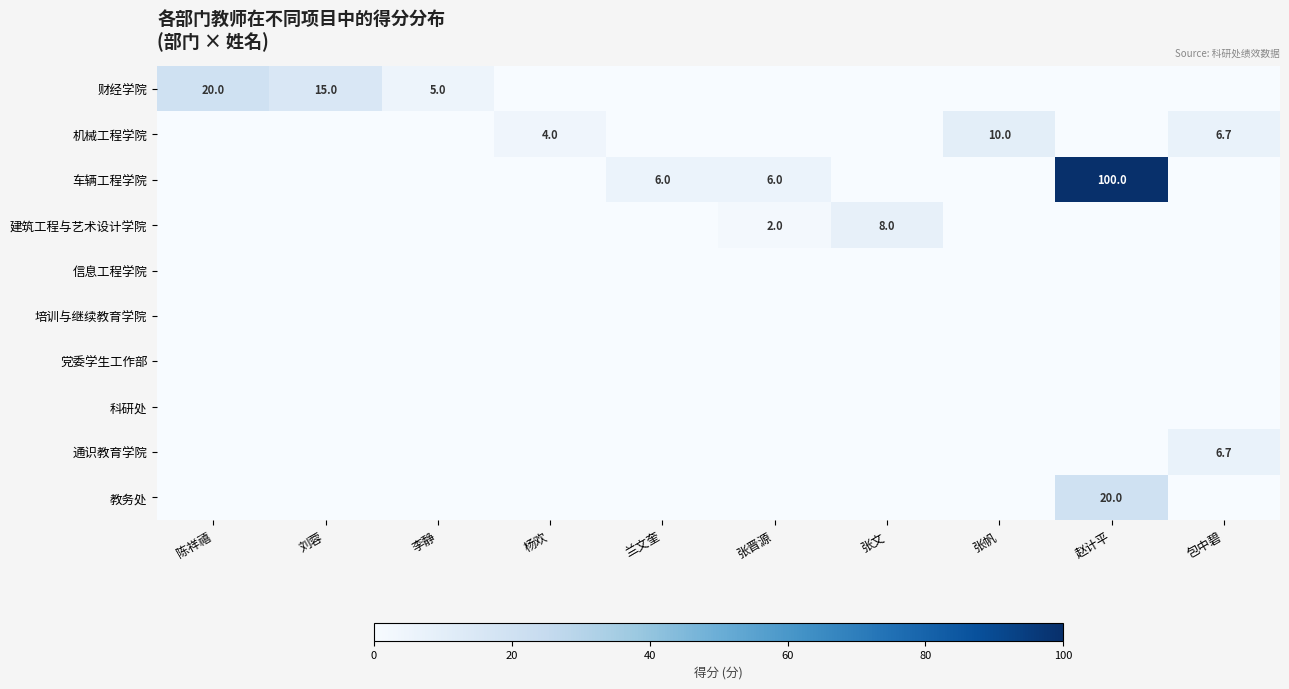

True or false: 机械工程学院 has a value of 6.7 at 包中碧.

True